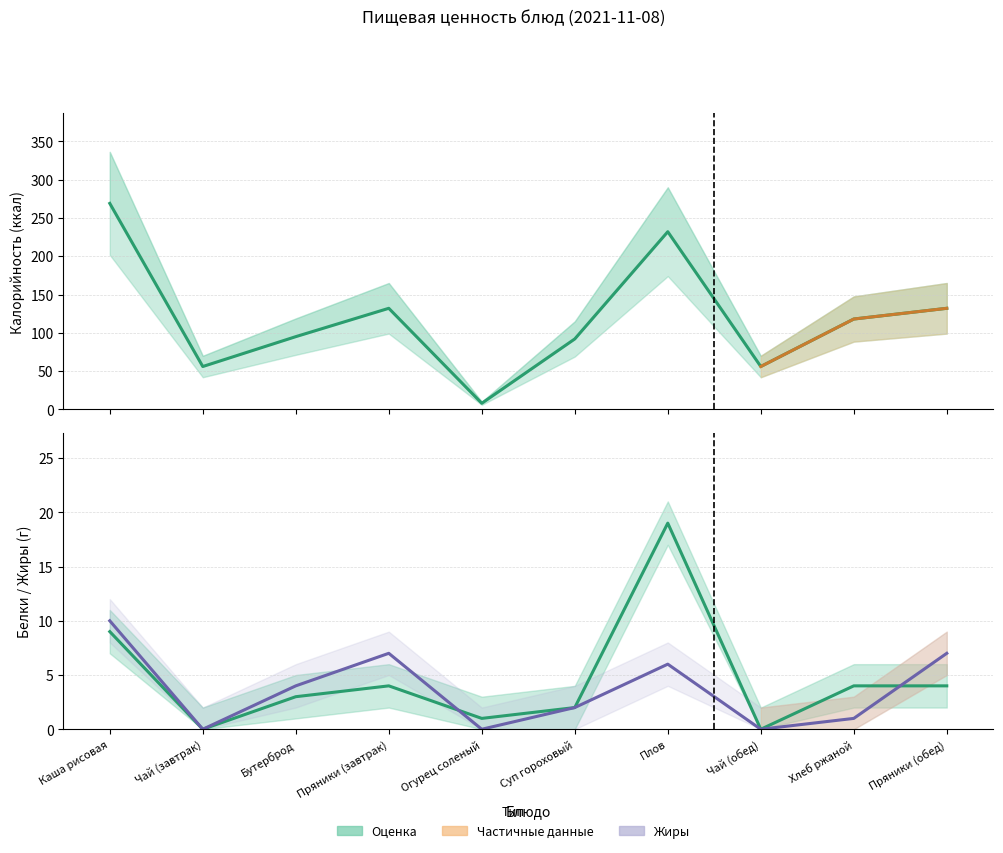

What is the label of the 9th point from the right?

Чай (завтрак)